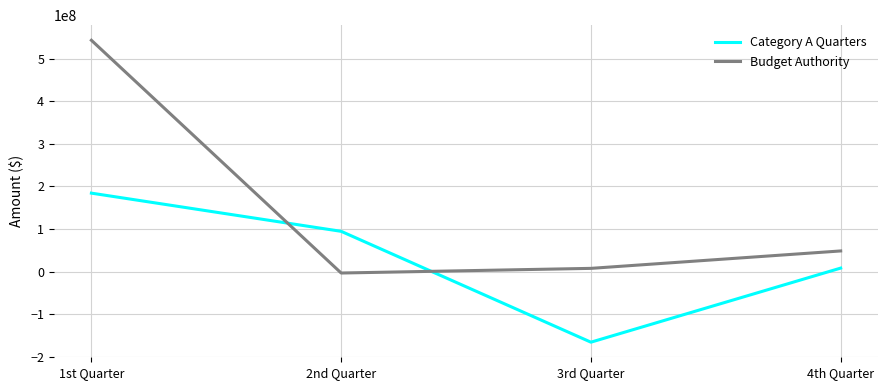

What position from the left is 3rd Quarter?

3